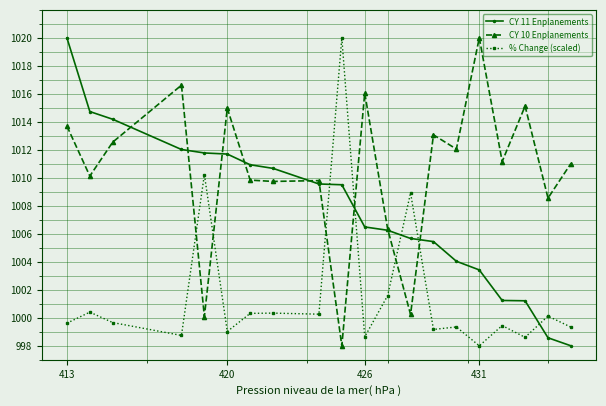

Which series ends up on top after the final intersection of % Change (scaled) and CY 11 Enplanements?

% Change (scaled)